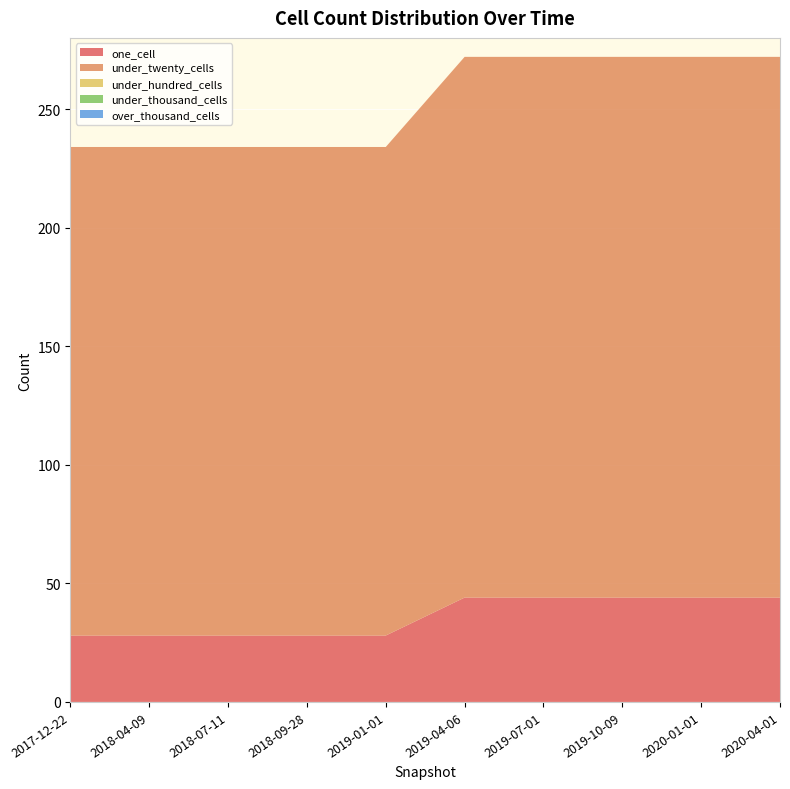

Reading right to left, list all the values displayed in this chart.

one_cell: 44	44	44	44	44	28	28	28	28	28
under_twenty_cells: 228	228	228	228	228	206	206	206	206	206
under_hundred_cells: 0	0	0	0	0	0	0	0	0	0
under_thousand_cells: 0	0	0	0	0	0	0	0	0	0
over_thousand_cells: 0	0	0	0	0	0	0	0	0	0